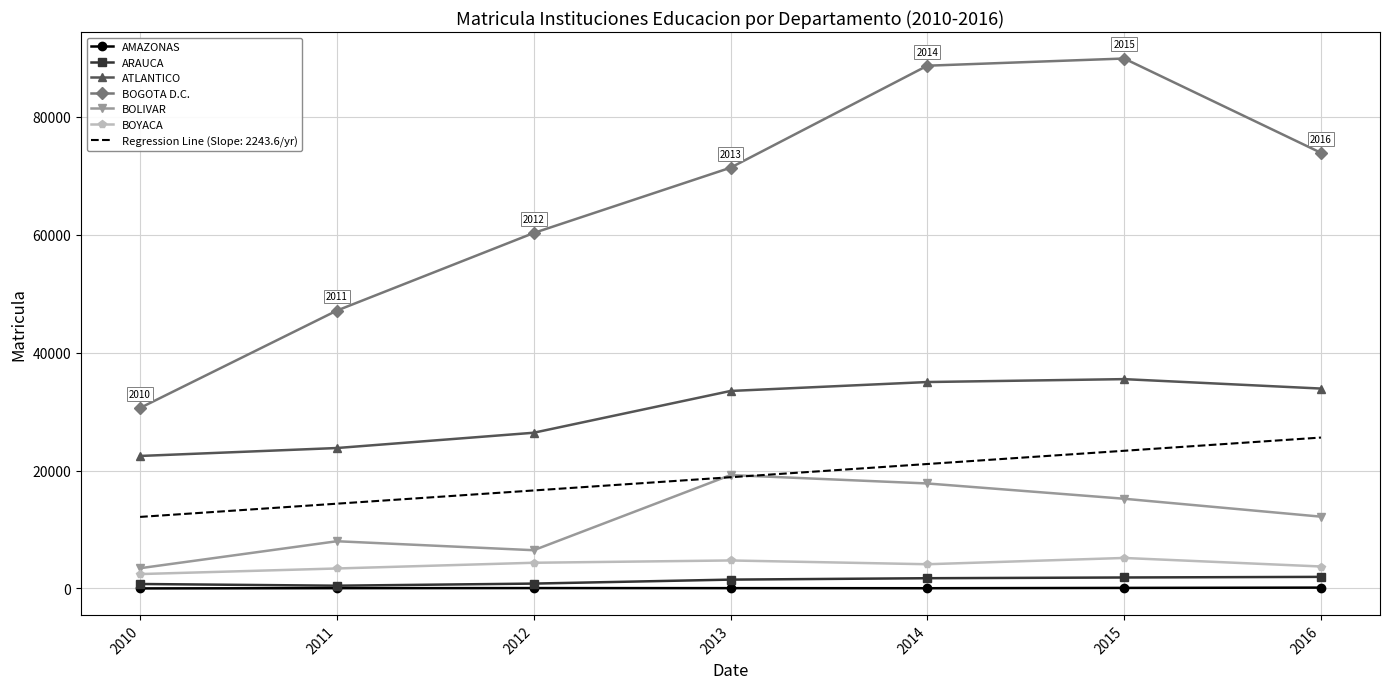

The BOGOTA D.C. series shows 46532.3 at 2010. True or false?

False